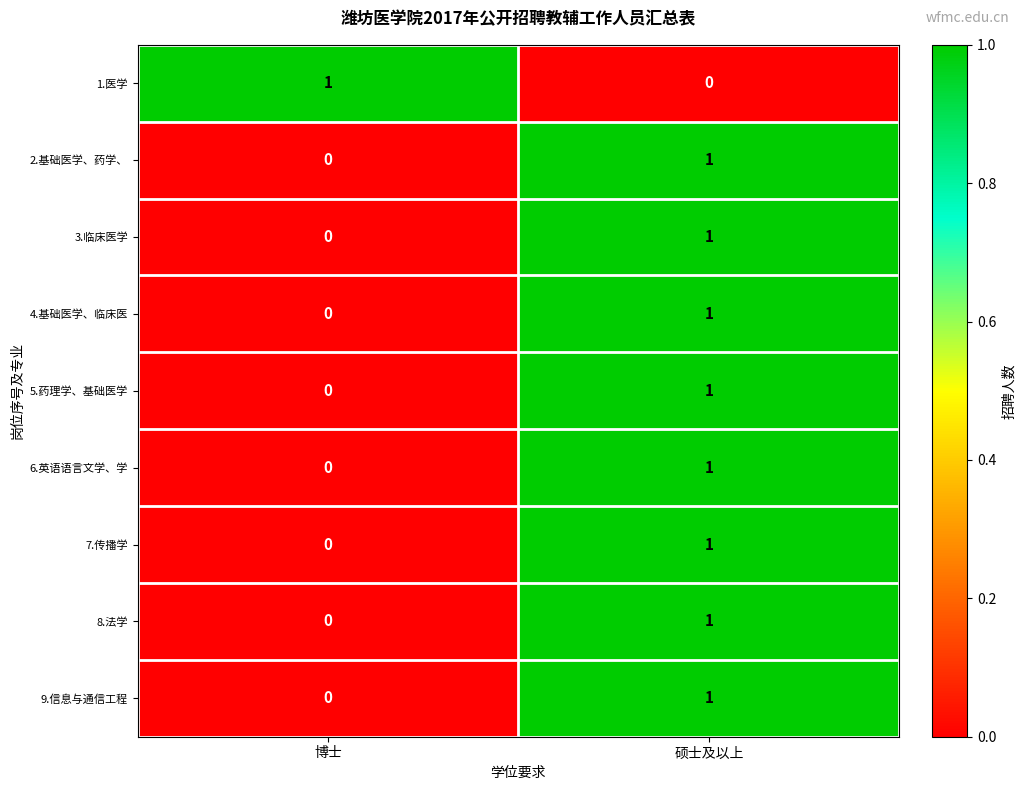

The value of 6.英语语言文学、学 at 博士 is 0. True or false?

True